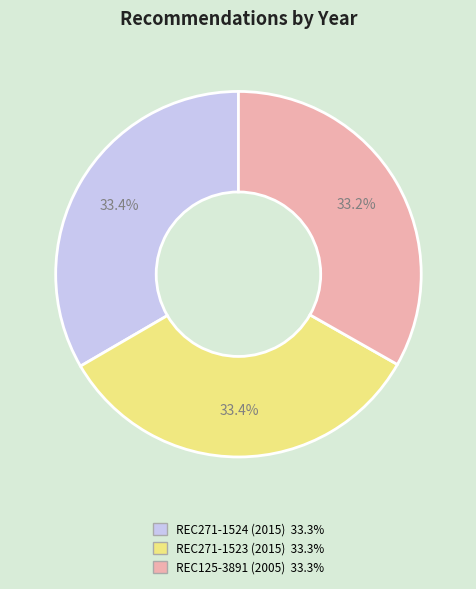

The REC271-1523 slice represents 47% of the pie. True or false?

False